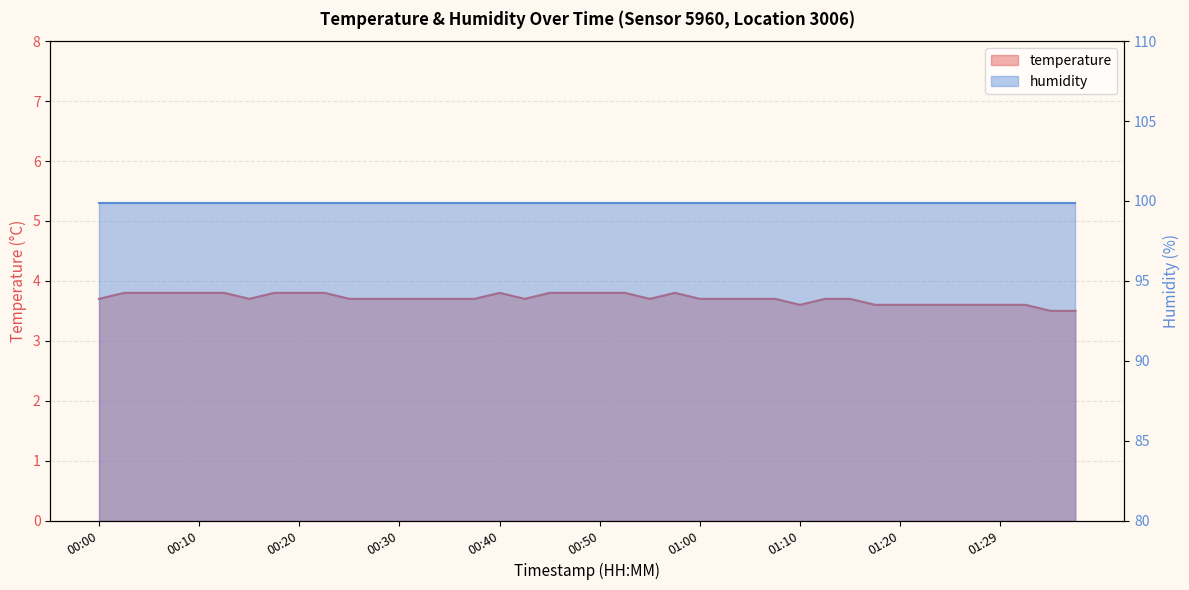

What is the value of the 27th point from the left?

3.7